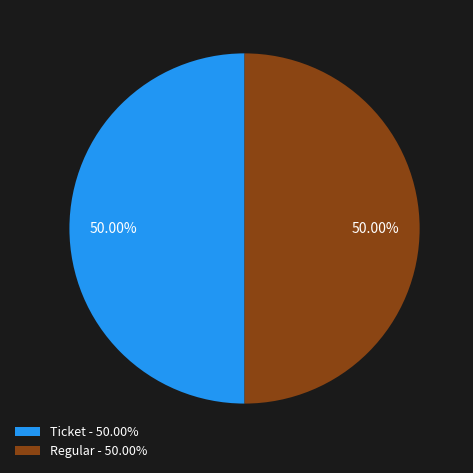

How many slices are in this pie chart?

2